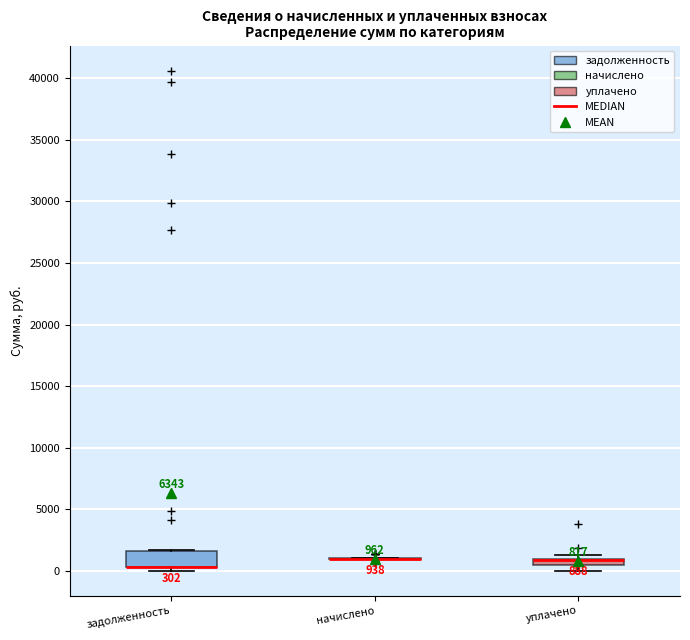

Which box is the tallest, from its lower edge to its upper edge?

задолженность